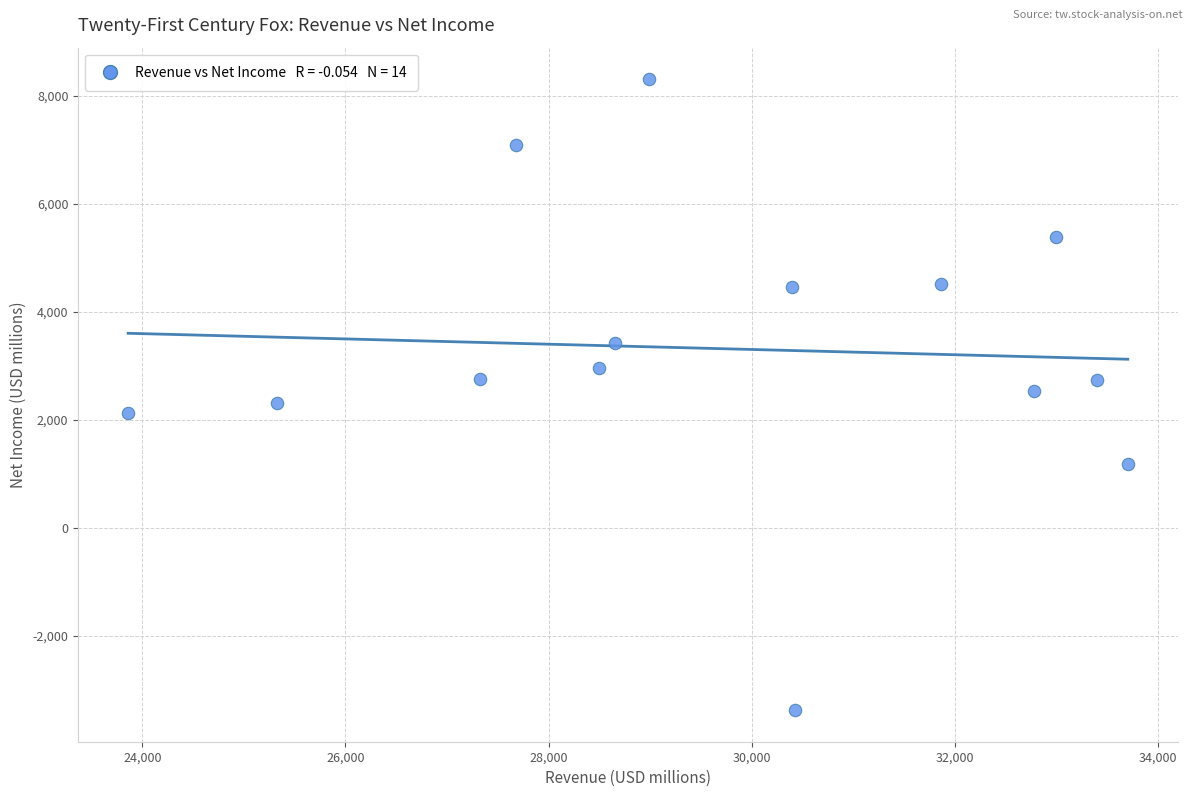

What is the range of Y values (max minus min)?

11684